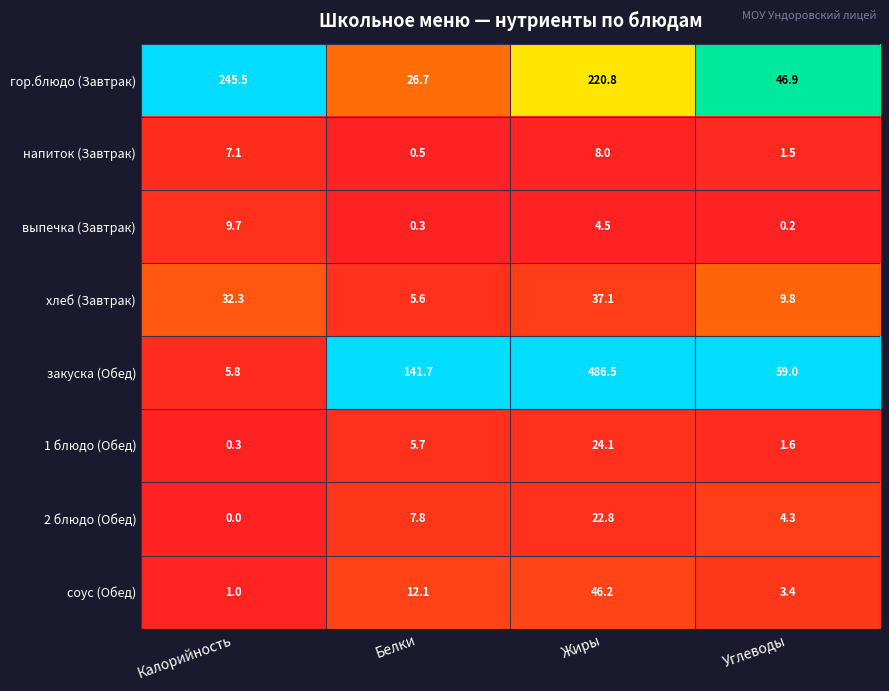

Which series changed the most between Калорийность and Белки?

гор.блюдо (Завтрак)